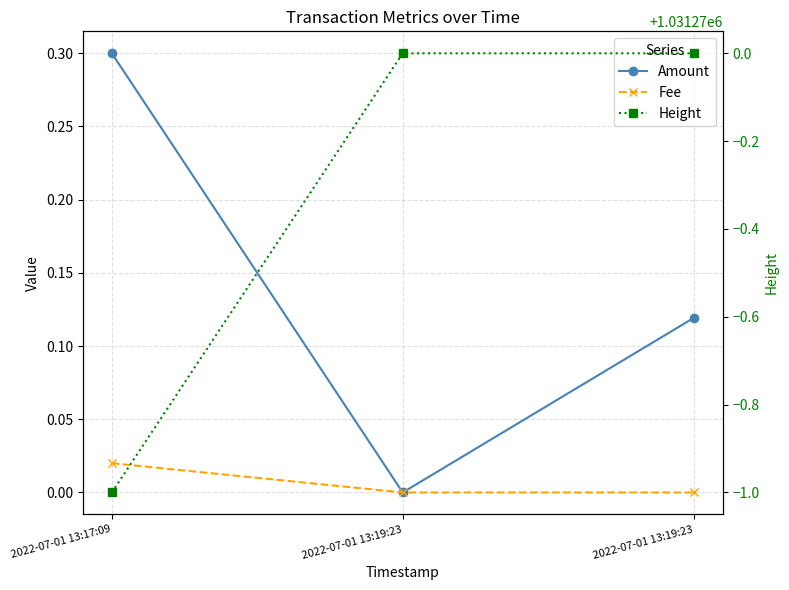

What is the spread (max minus min) of values at 2022-07-01 13:19:23?

1031270.0